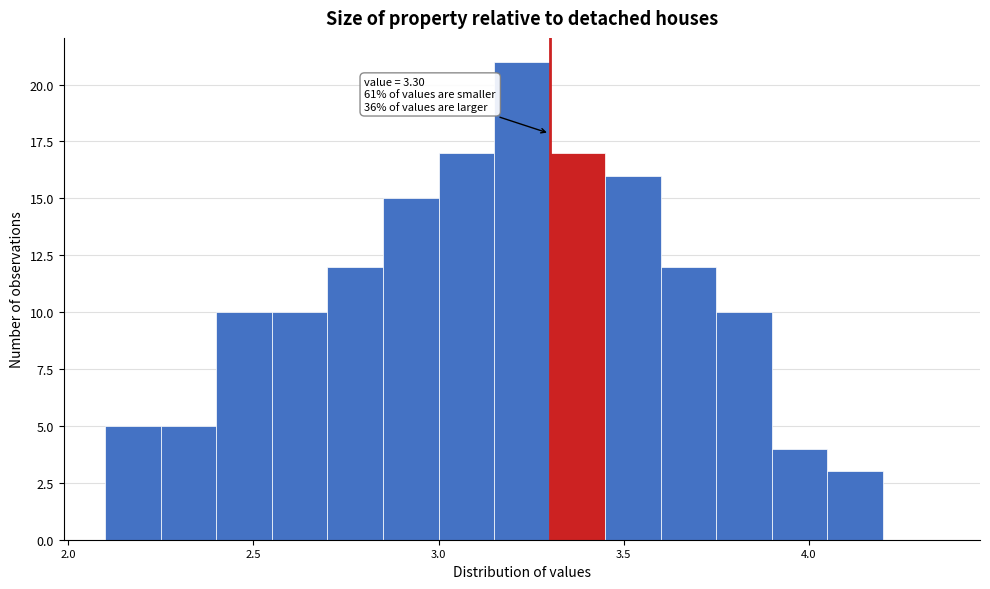

Around what value on the x-axis is the tallest bar? Give the approximate position of its centre, as read against the axis.

3.25